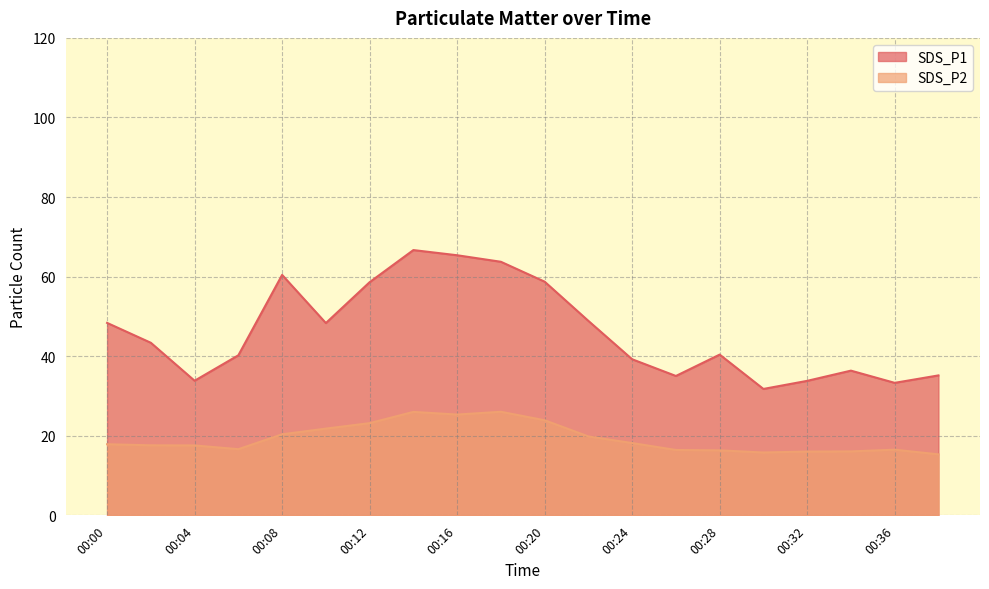

Which has a higher value, 00:10 or 00:30?

00:10